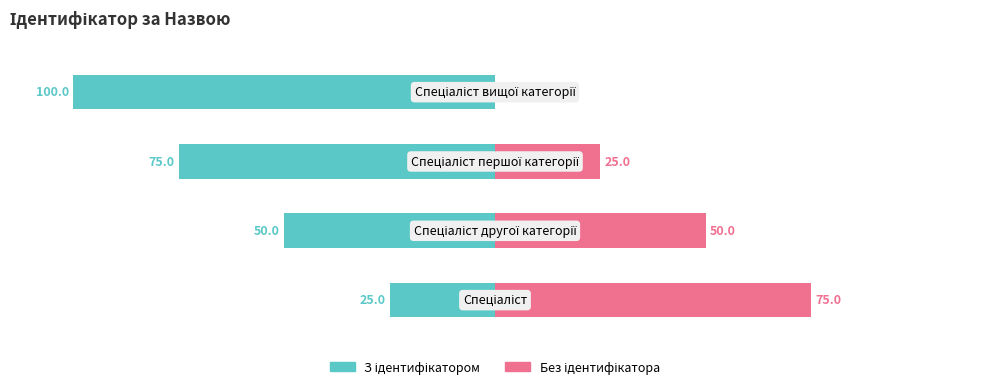

At how many categories does at least one series exceed -80?

4